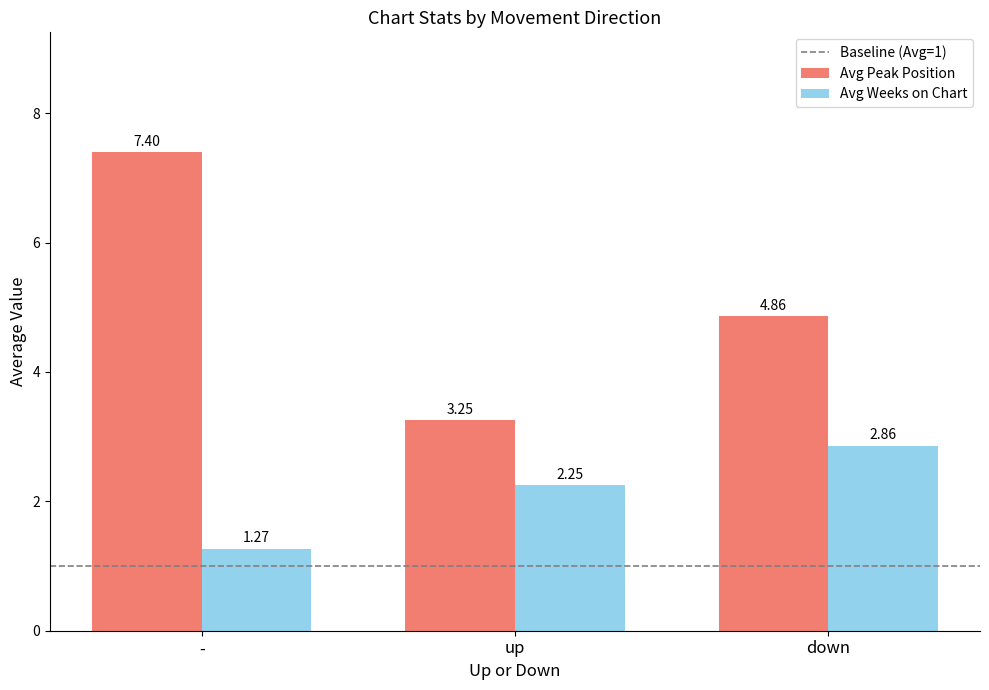

Count the number of data series in this chart.

2